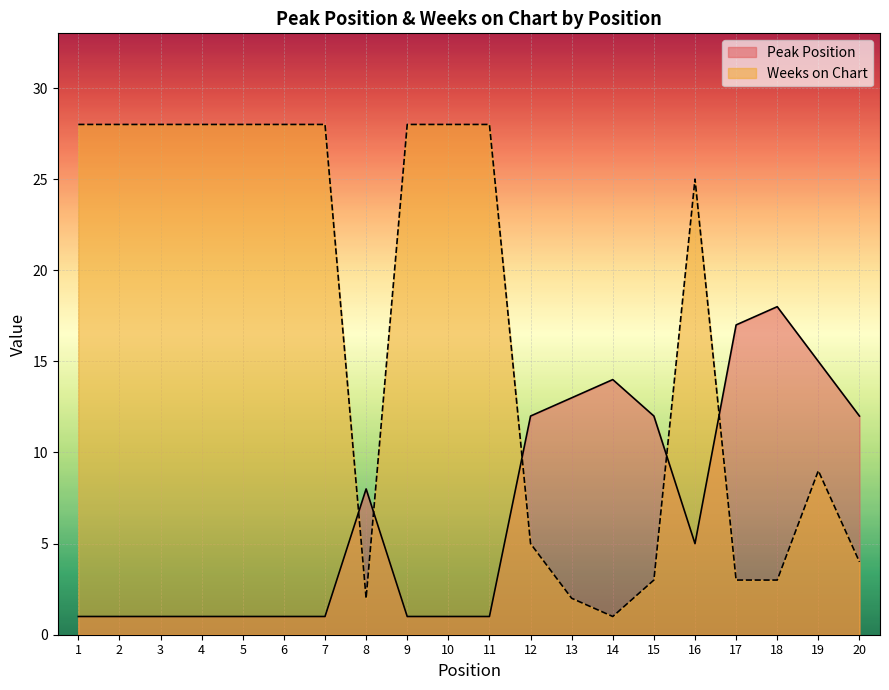

Is it true that Weeks on Chart equals 9 at 19?

True